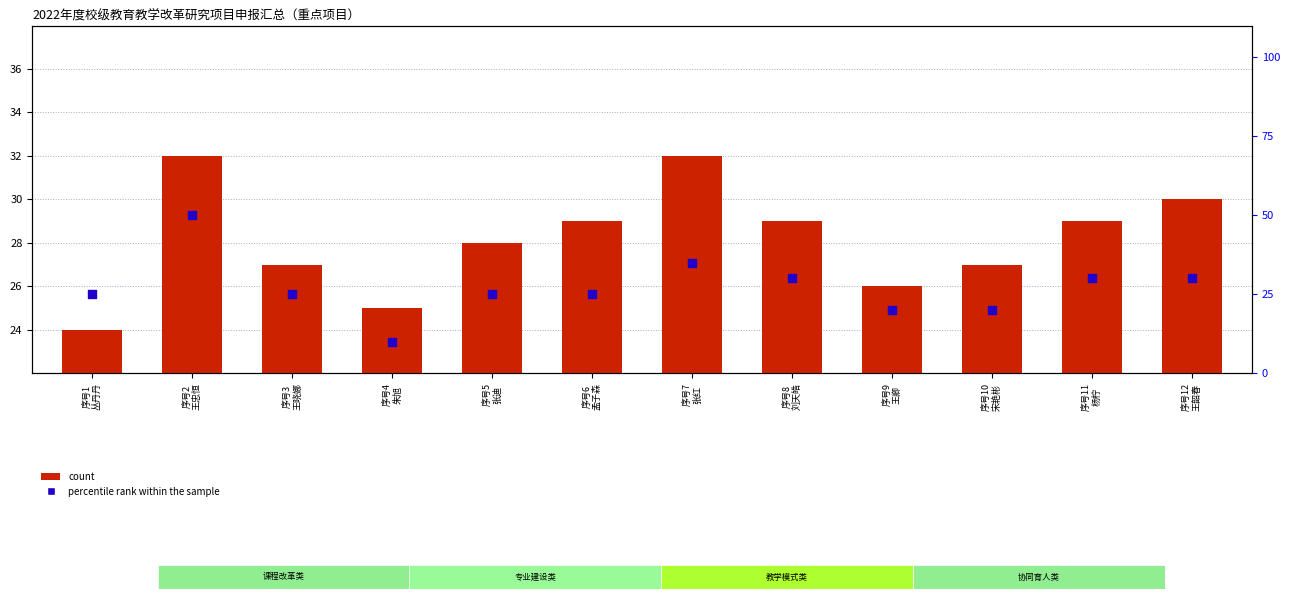

At which category is the sum across all series the highest?

序号2
王忠恒